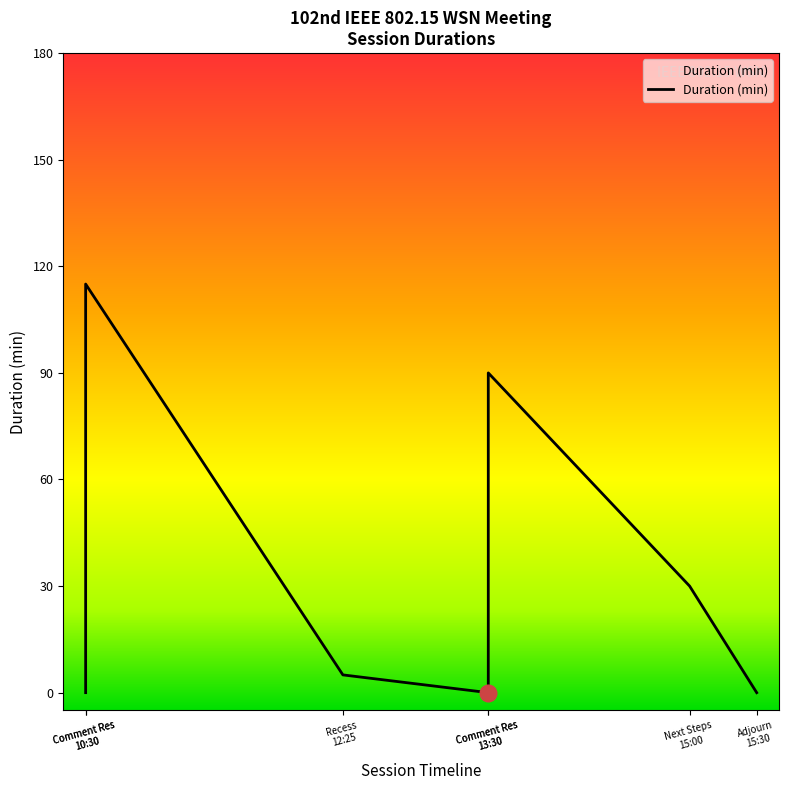

What is the difference between the maximum and minimum values?

115